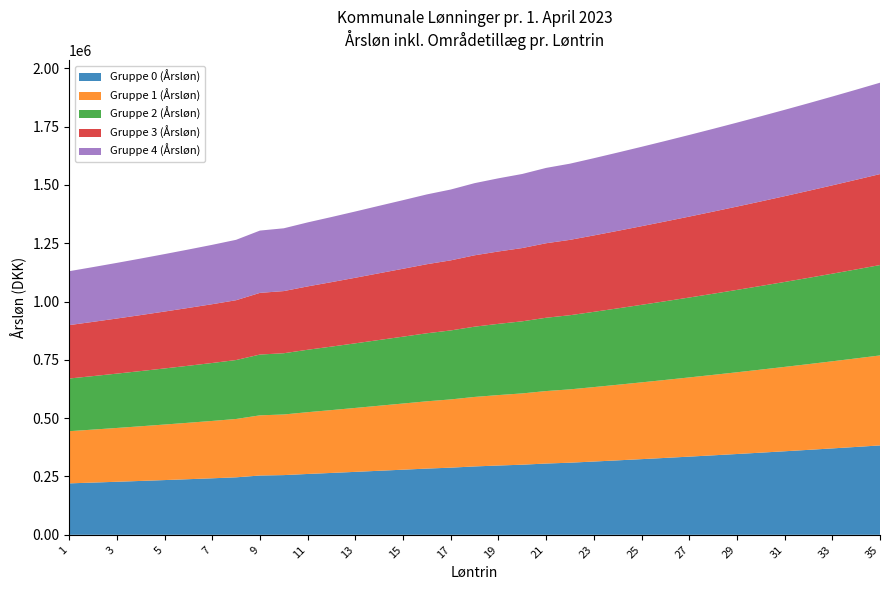

Reading left to right, what are all the values shown in this chart?

Gruppe 0 (Årsløn): 1=220541	2=223929	3=227408	4=230983	5=234655	6=238433	7=242307	8=246437	9=254189	10=255984	11=260858	12=265300	13=269869	14=274563	15=279198	16=283944	17=287886	18=293143	19=297079	20=300593	21=305563	22=309193	23=314124	24=319212	25=324407	26=329721	27=335157	28=340713	29=346394	30=352199	31=358135	32=364203	33=370403	34=376747	35=383224
Gruppe 1 (Årsløn): 1=223660	2=227125	3=230680	4=234338	5=238091	6=241954	7=245915	8=250138	9=257983	10=259872	11=264842	12=269384	13=274057	14=278856	15=283599	16=288455	17=292534	18=297909	19=301966	20=305605	21=310704	22=314334	23=319125	24=324070	25=329113	26=334267	27=339528	28=344898	29=350381	30=355973	31=361686	32=367514	33=373461	34=379537	35=385729
Gruppe 2 (Årsløn): 1=225820	2=229336	3=232947	4=236659	5=240471	6=244392	7=248414	8=252701	9=260608	10=262563	11=267602	12=272212	13=276956	14=281827	15=286648	16=291579	17=295752	18=301208	19=305351	20=309075	21=314262	22=317892	23=322585	24=327433	25=332370	26=337412	27=342551	28=347794	29=353139	30=358588	31=364143	32=369805	33=375578	34=381467	35=387463
Gruppe 3 (Årsløn): 1=228940	2=232532	3=236220	4=240013	5=243907	6=247911	7=252022	8=256401	9=264400	10=266450	11=271586	12=276298	13=281144	14=286121	15=291047	16=296091	17=300401	18=305976	19=310239	20=314088	21=319403	22=323033	23=327585	24=332291	25=337078	26=341955	27=346922	28=351979	29=357125	30=362360	31=367694	32=373118	33=378636	34=384256	35=389966
Gruppe 4 (Årsløn): 1=231100	2=234744	3=238488	4=242334	5=246285	6=250349	7=254518	8=258963	9=267026	10=269142	11=274346	12=279125	13=284043	14=289094	15=294094	16=299218	17=303618	18=309275	19=313623	20=317557	21=322961	22=326591	23=331046	24=335653	25=340335	26=345101	27=349947	28=354873	29=359885	30=364974	31=370151	32=375410	33=380752	34=386188	35=391701